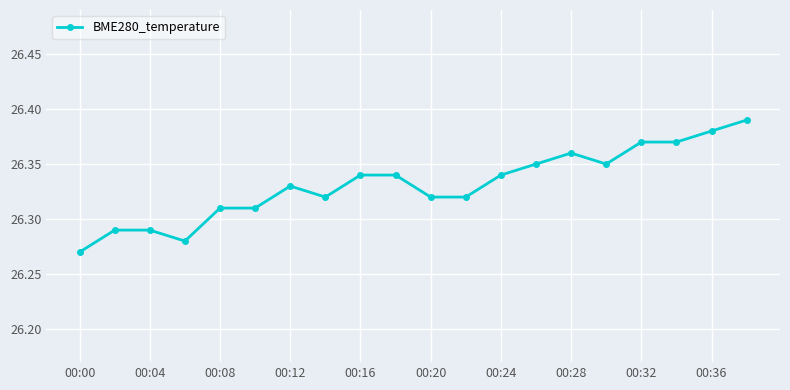

True or false: the data has more than 0 interior local peaks.

True